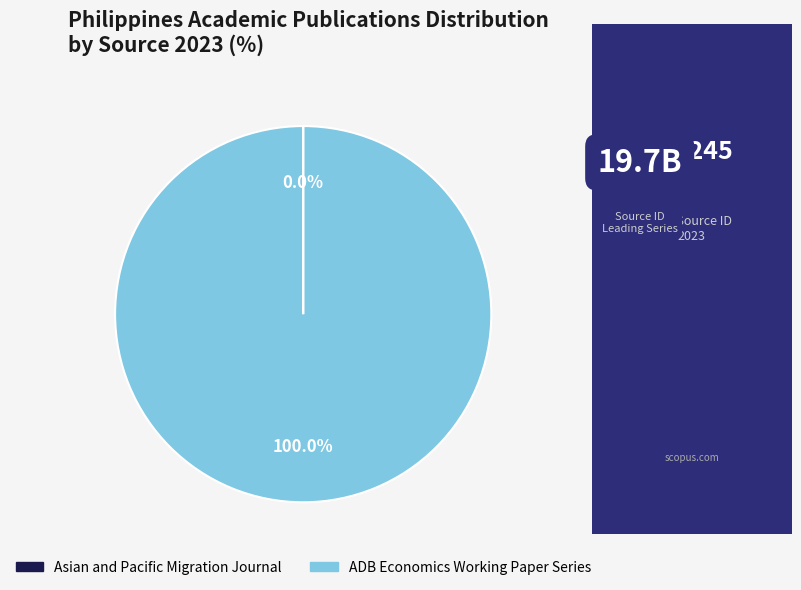

Which category has the biggest portion of the pie?

ADB Economics Working Paper Series